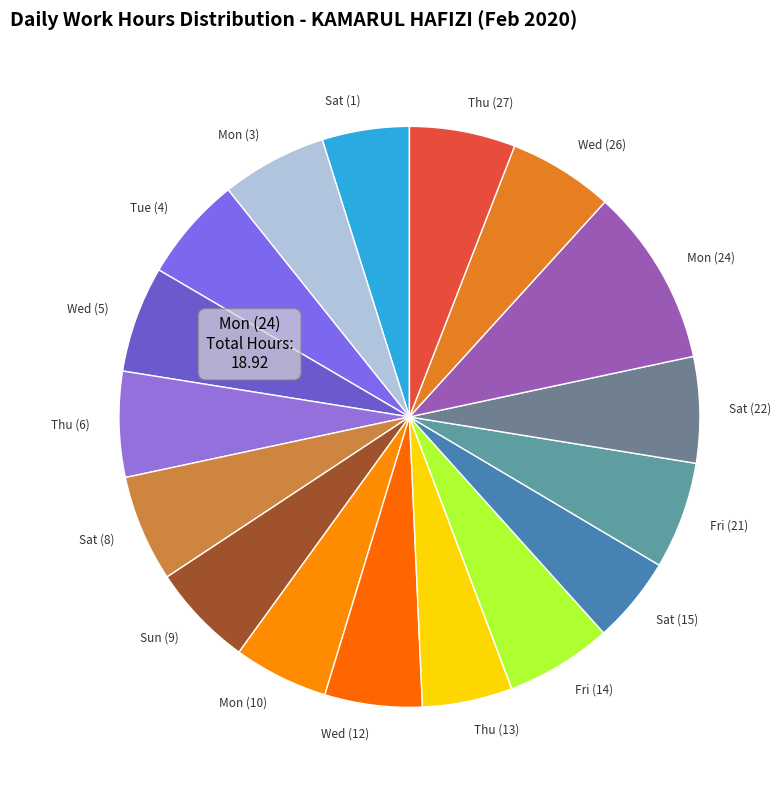

Is there any slice that represents more than half of the pie?

No